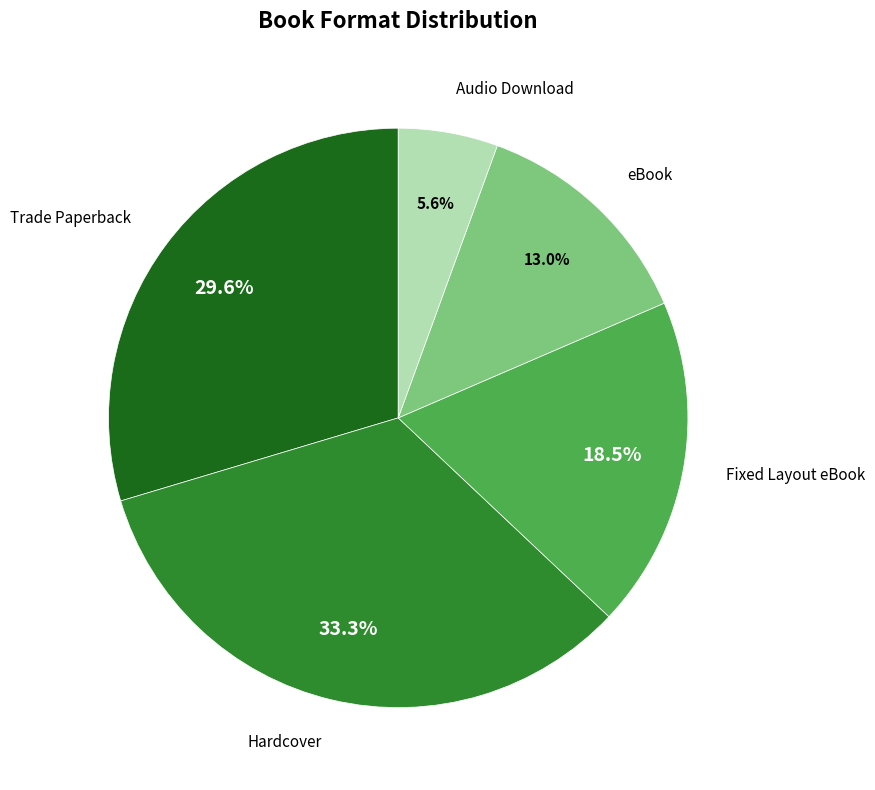

Is it true that Hardcover is 26% of the pie?

False